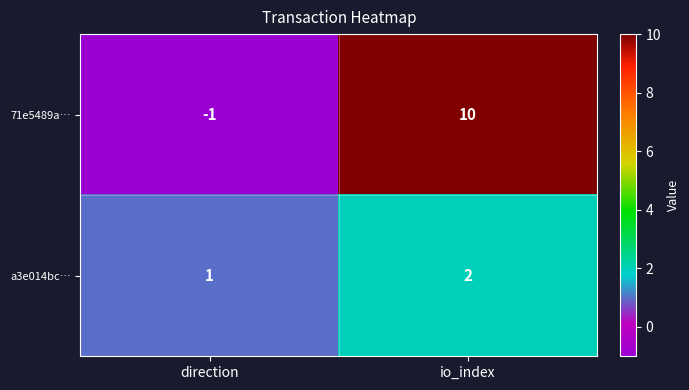

The value of 71e5489a… at direction is 0. True or false?

False